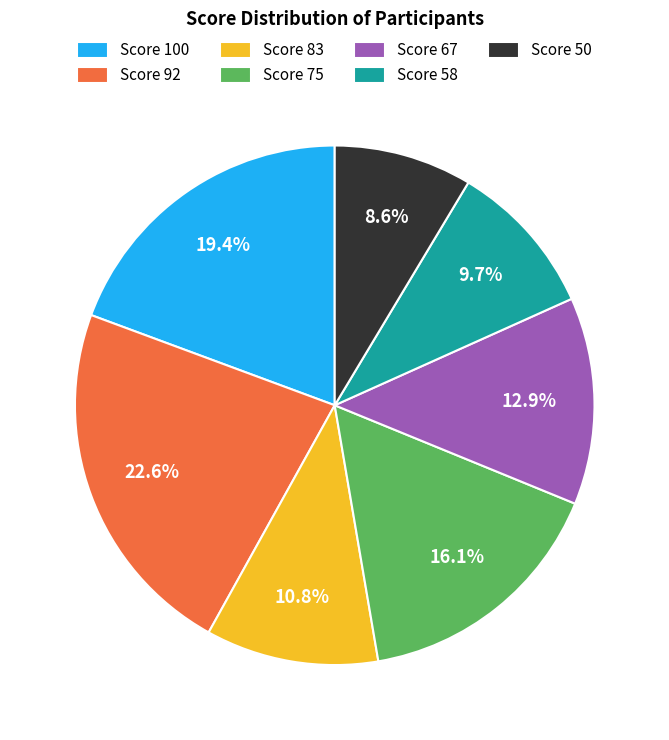

To the nearest percent, what is the difference between the largest and smallest slice percentages?

14%